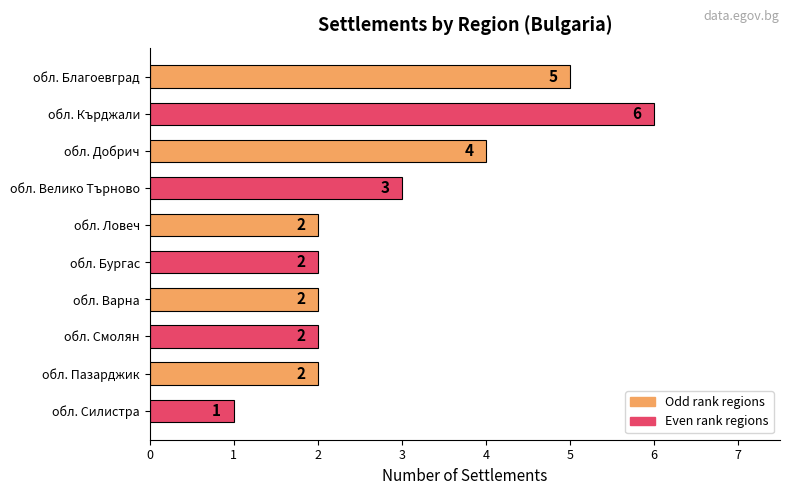

Is it true that the value at обл. Добрич is 5?

False